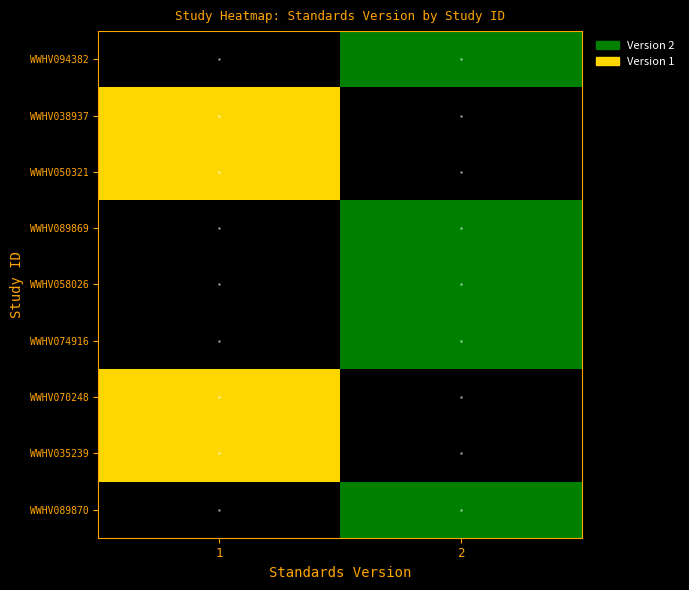

At which category is the sum across all series the highest?

2